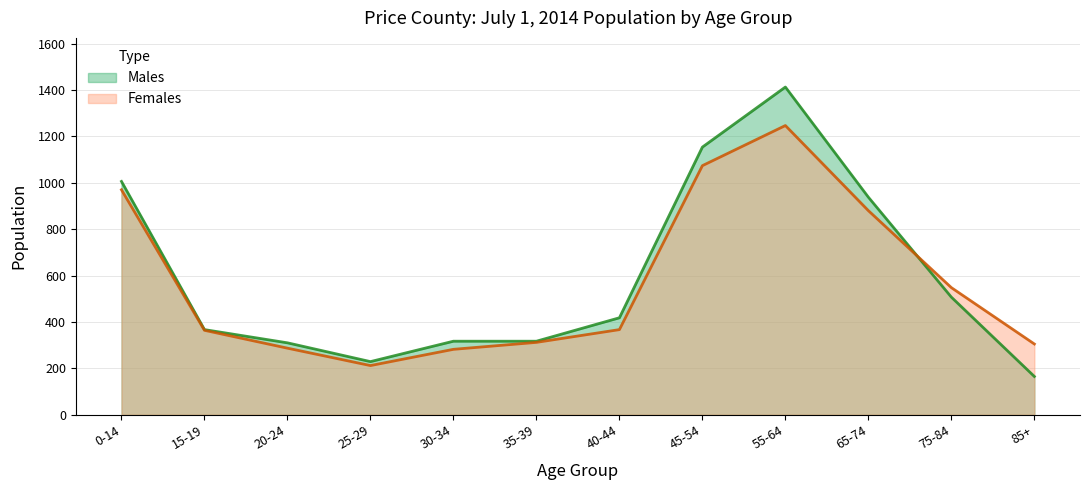

Rank the series by their average value, from lowest to highest.

Females, Males